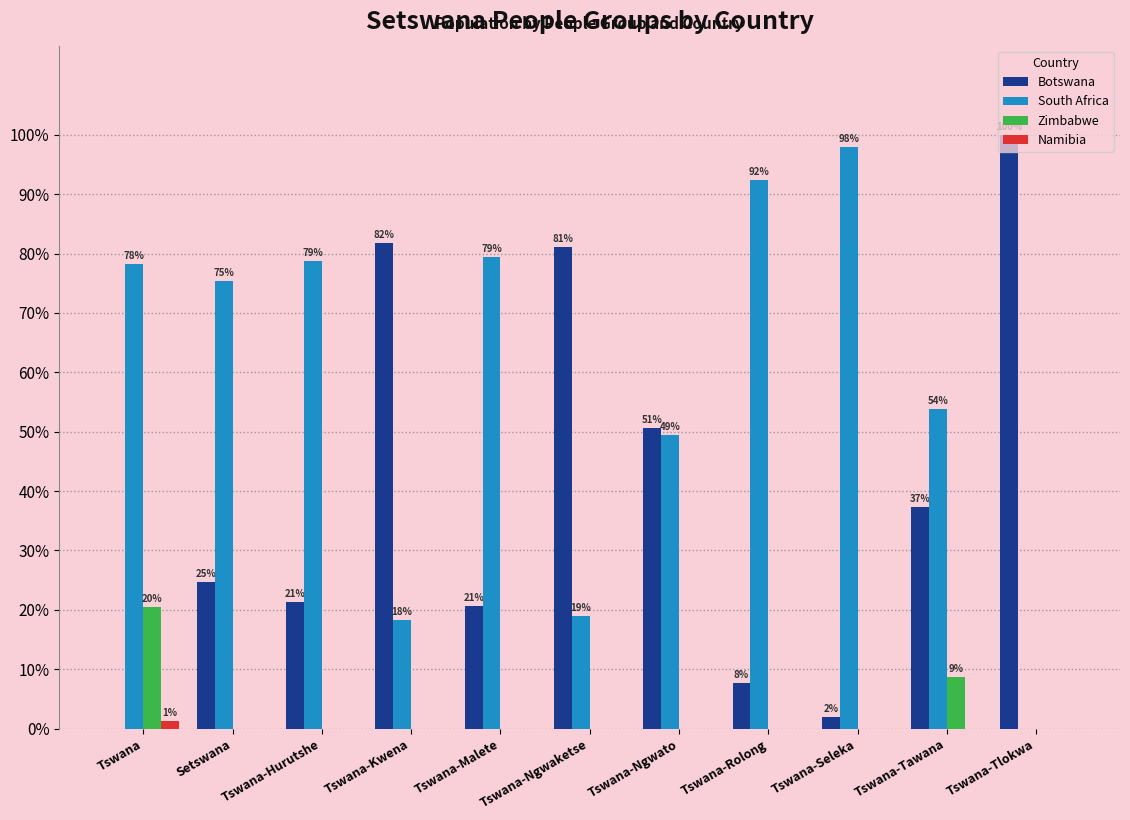

What is the maximum value shown in the chart?

100.0